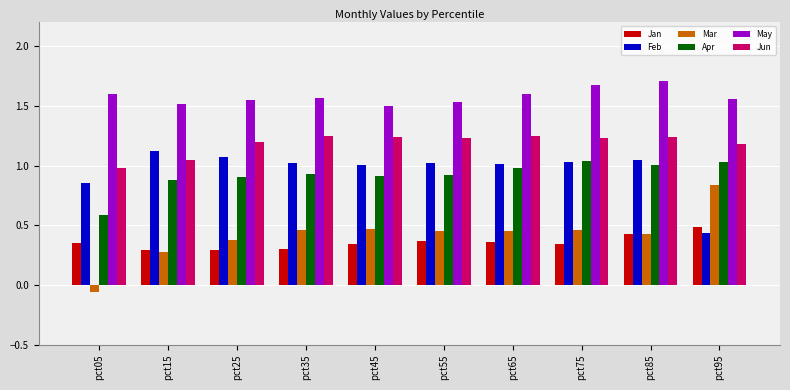

The Jun series shows 0.3 at pct95. True or false?

False